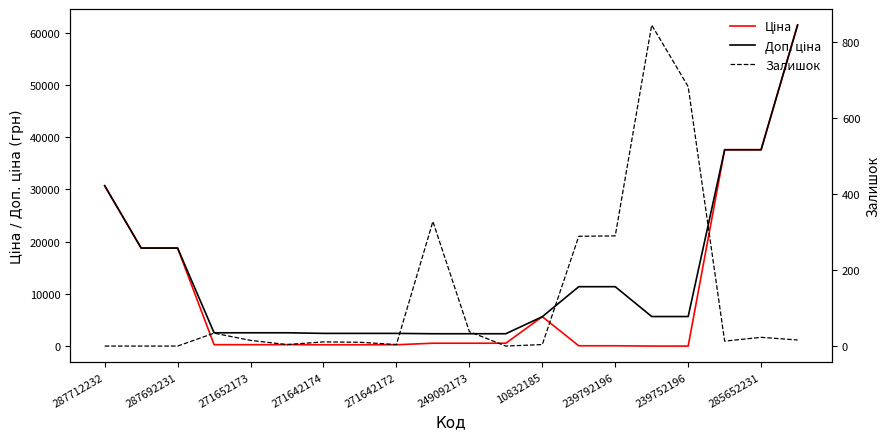

Does the chart display data point markers on the line(s)?

No